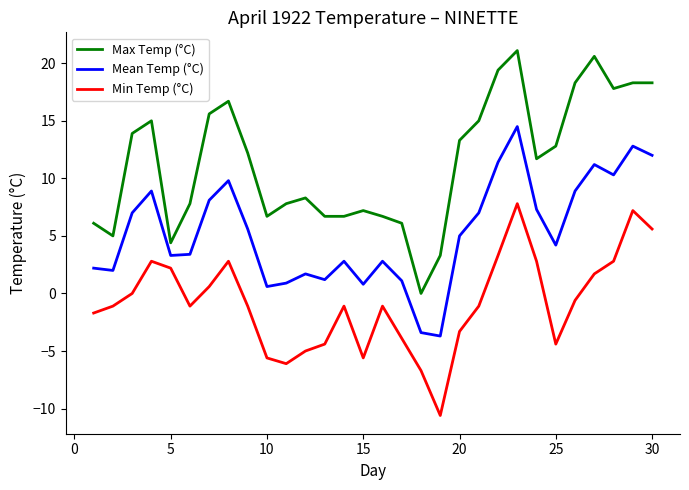

What is the greatest value displayed?

21.1